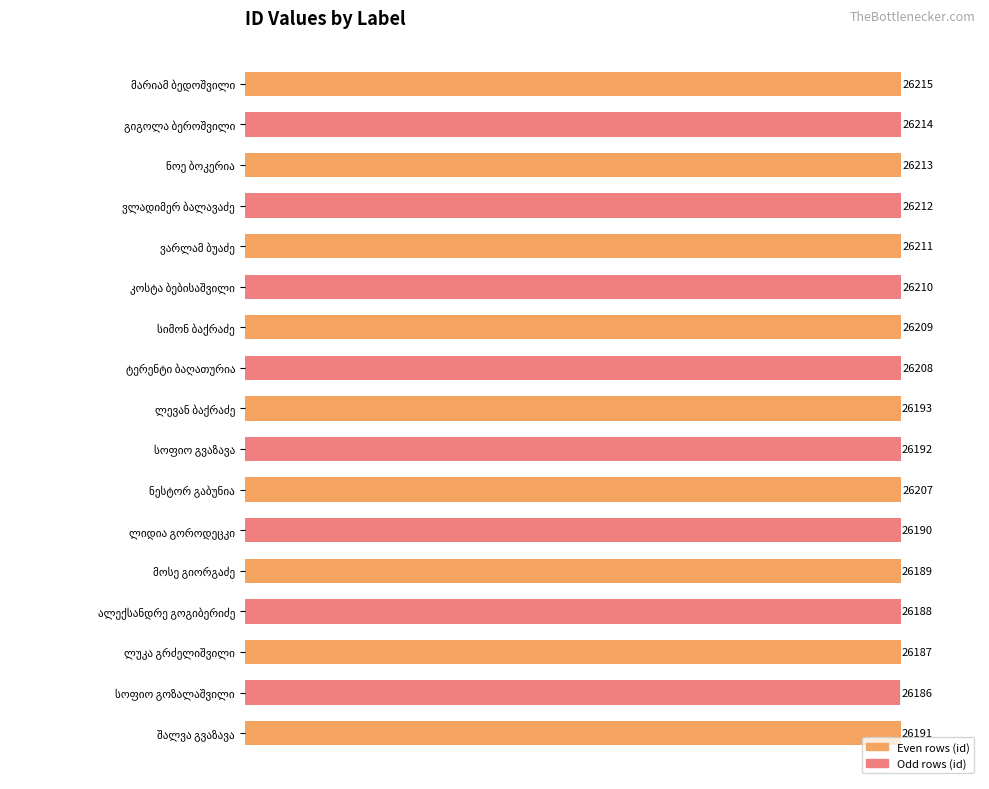

What is the greatest value displayed?

26215